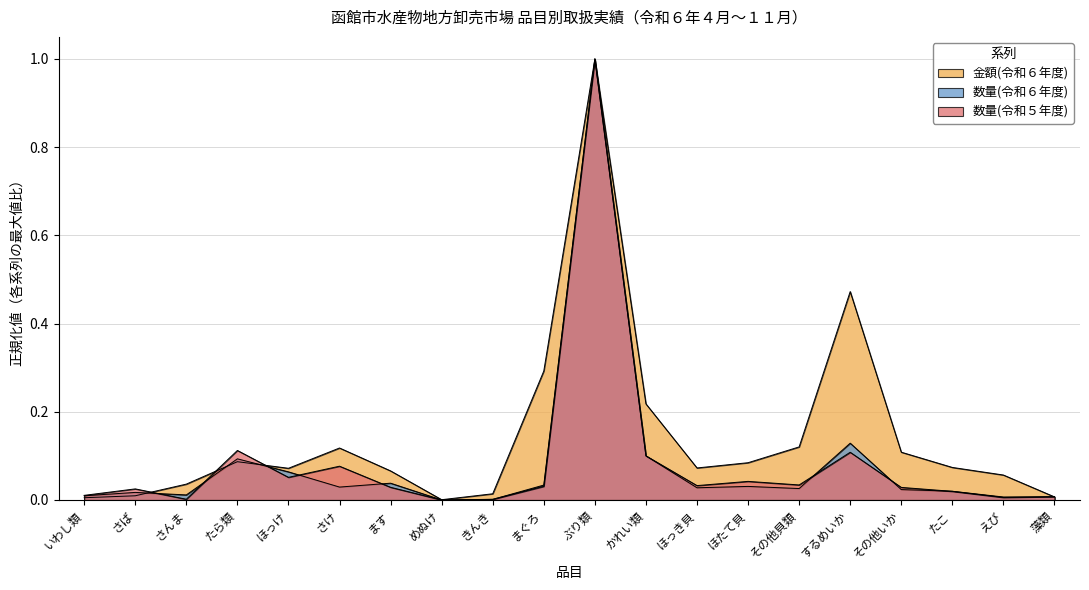

What is the difference between the maximum and minimum values in the 金額(令和６年度) series?

1.0